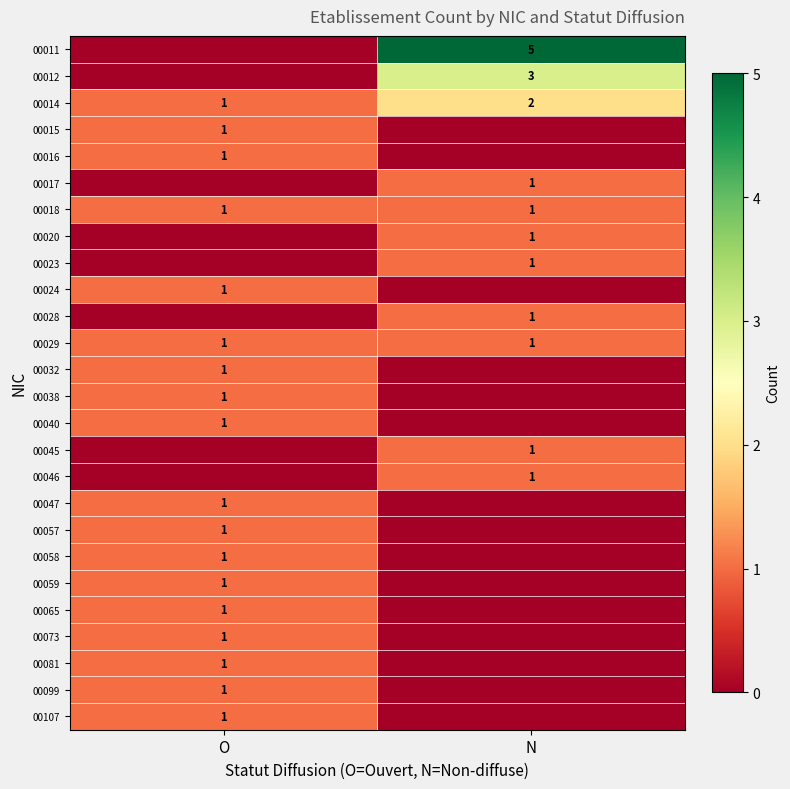

True or false: 00014 has a value of 0 at O.

False